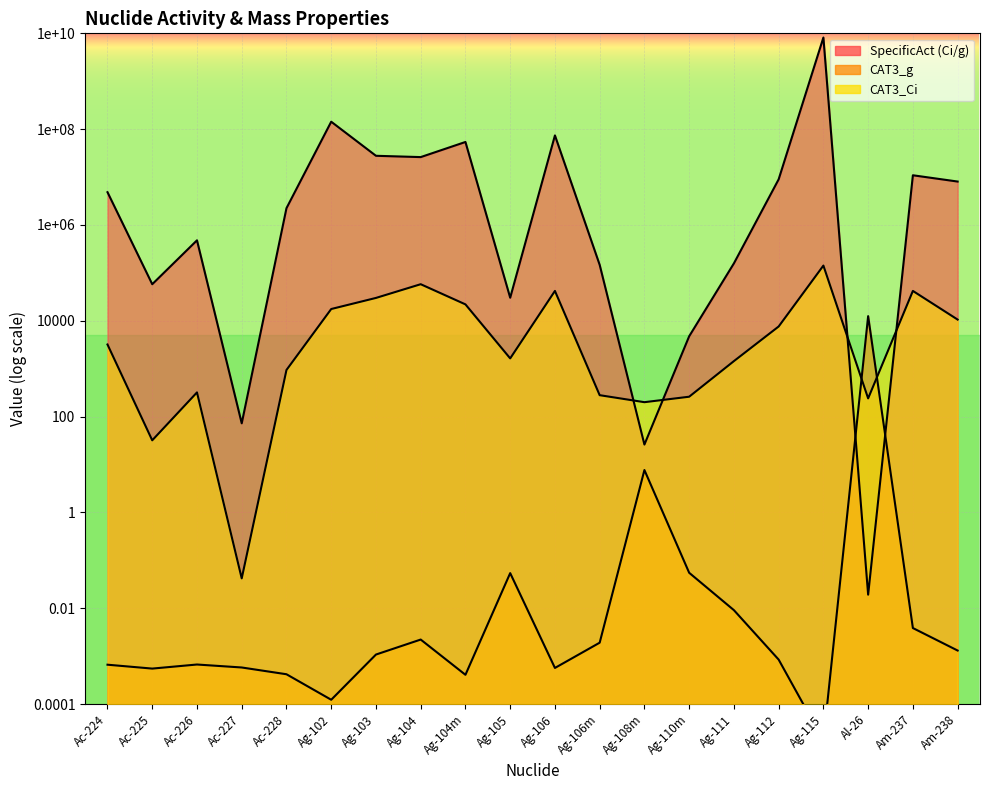

What is the maximum value for CAT3_g?

12500.0